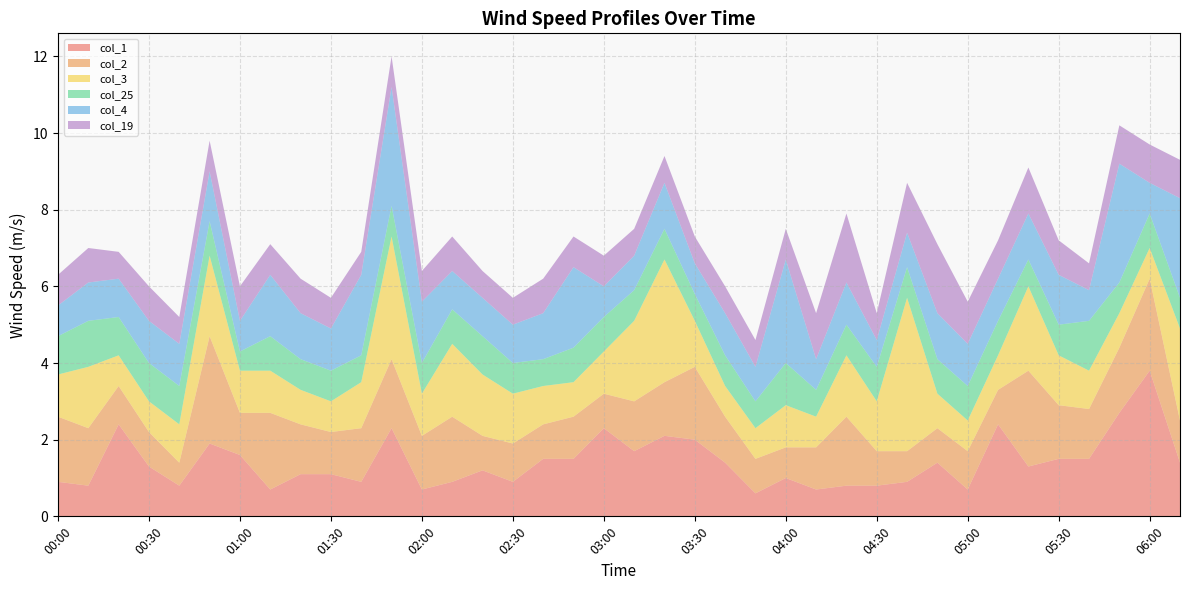

Reading left to right, list all the values displayed in this chart.

col_1: 0.9	0.8	2.4	1.3	0.8	1.9	1.6	0.7	1.1	1.1	0.9	2.3	0.7	0.9	1.2	0.9	1.5	1.5	2.3	1.7	2.1	2.0	1.4	0.6	1.0	0.7	0.8	0.8	0.9	1.4	0.7	2.4	1.3	1.5	1.5	2.7	3.8	1.4
col_2: 1.7	1.5	1.0	0.9	0.6	2.8	1.1	2.0	1.3	1.1	1.4	1.8	1.4	1.7	0.9	1.0	0.9	1.1	0.9	1.3	1.4	1.9	1.2	0.9	0.8	1.1	1.8	0.9	0.8	0.9	1.0	0.9	2.5	1.4	1.3	1.7	2.4	1.1
col_3: 1.1	1.6	0.8	0.8	1.0	2.1	1.1	1.1	0.9	0.8	1.2	3.2	1.1	1.9	1.6	1.3	1.0	0.9	1.1	2.1	3.2	1.2	0.8	0.8	1.1	0.8	1.6	1.3	4.0	0.9	0.8	0.9	2.2	1.3	1.0	0.9	0.8	2.4
col_25: 1.0	1.2	1.0	1.0	1.0	0.9	0.5	0.9	0.8	0.8	0.7	0.8	0.8	0.9	1.0	0.8	0.7	0.9	0.9	0.8	0.8	0.7	0.8	0.7	1.1	0.7	0.8	0.9	0.8	0.9	0.9	0.9	0.7	0.8	1.3	0.8	0.9	0.8
col_4: 0.8	1.0	1.0	1.1	1.1	1.3	0.8	1.6	1.2	1.1	2.1	3.1	1.6	1.0	1.0	1.0	1.2	2.1	0.8	0.9	1.2	0.8	1.1	0.9	2.7	0.8	1.1	0.7	0.9	1.2	1.1	1.1	1.2	1.3	0.8	3.1	0.8	2.6
col_19: 0.8	0.9	0.7	0.9	0.7	0.8	0.9	0.8	0.9	0.8	0.6	0.8	0.8	0.9	0.7	0.7	0.9	0.8	0.8	0.7	0.7	0.7	0.7	0.7	0.8	1.2	1.8	0.7	1.3	1.8	1.1	1.0	1.2	0.9	0.7	1.0	1.0	1.0